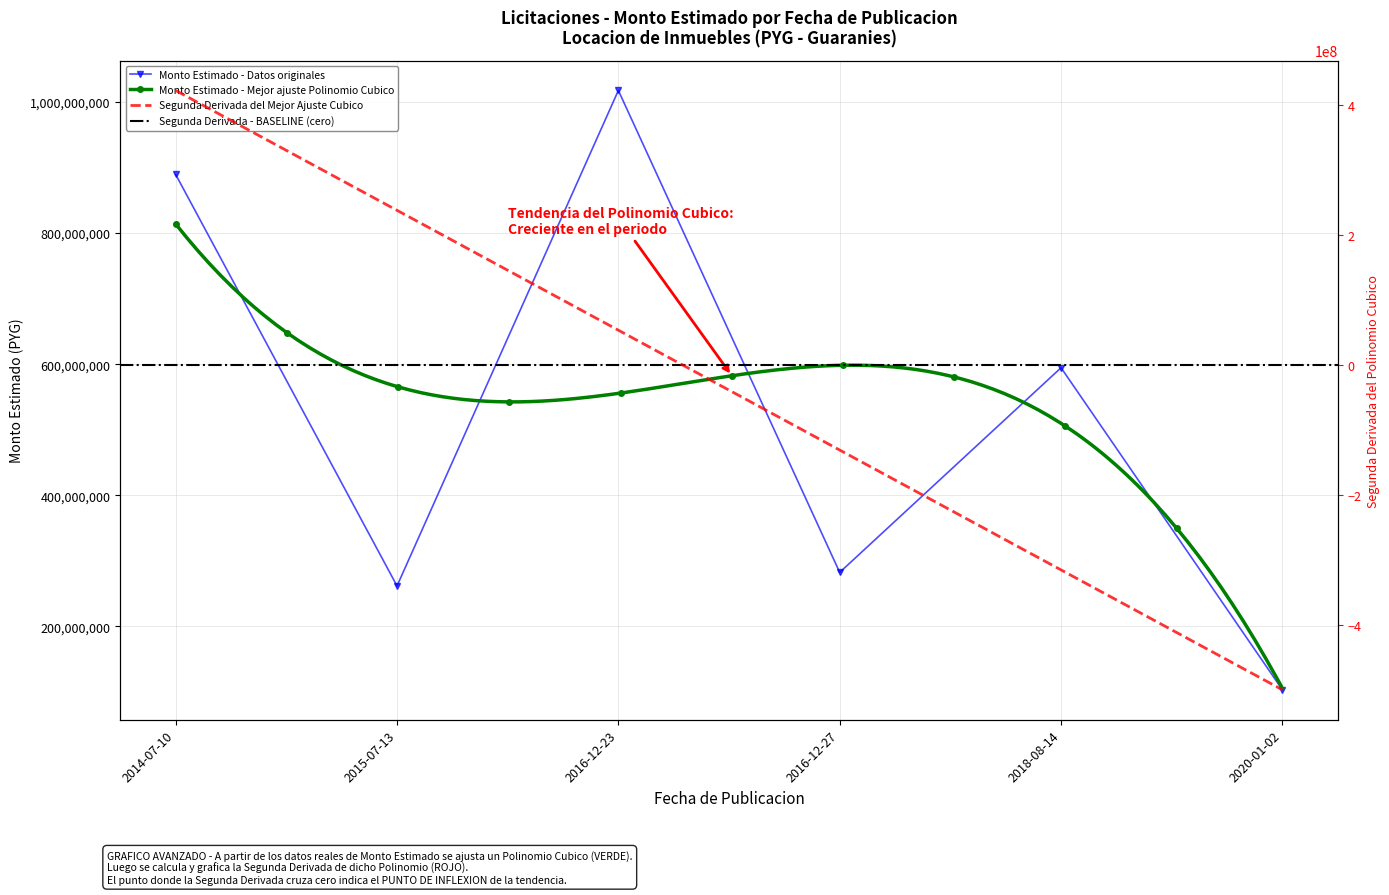

What position from the left is 2014-07-10?

1